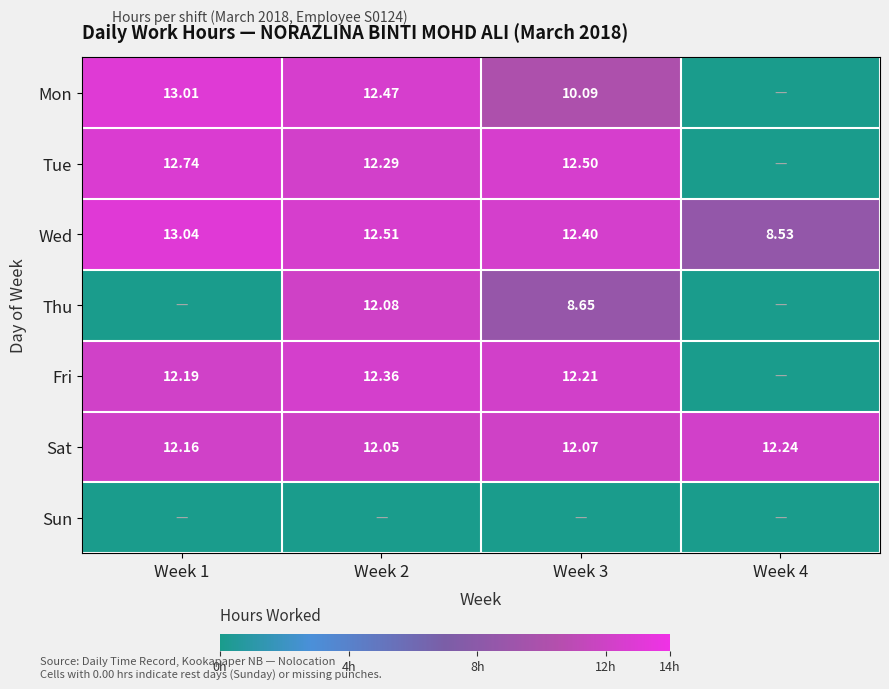

What is the difference between the Tue values at Week 2 and Week 4?

12.3